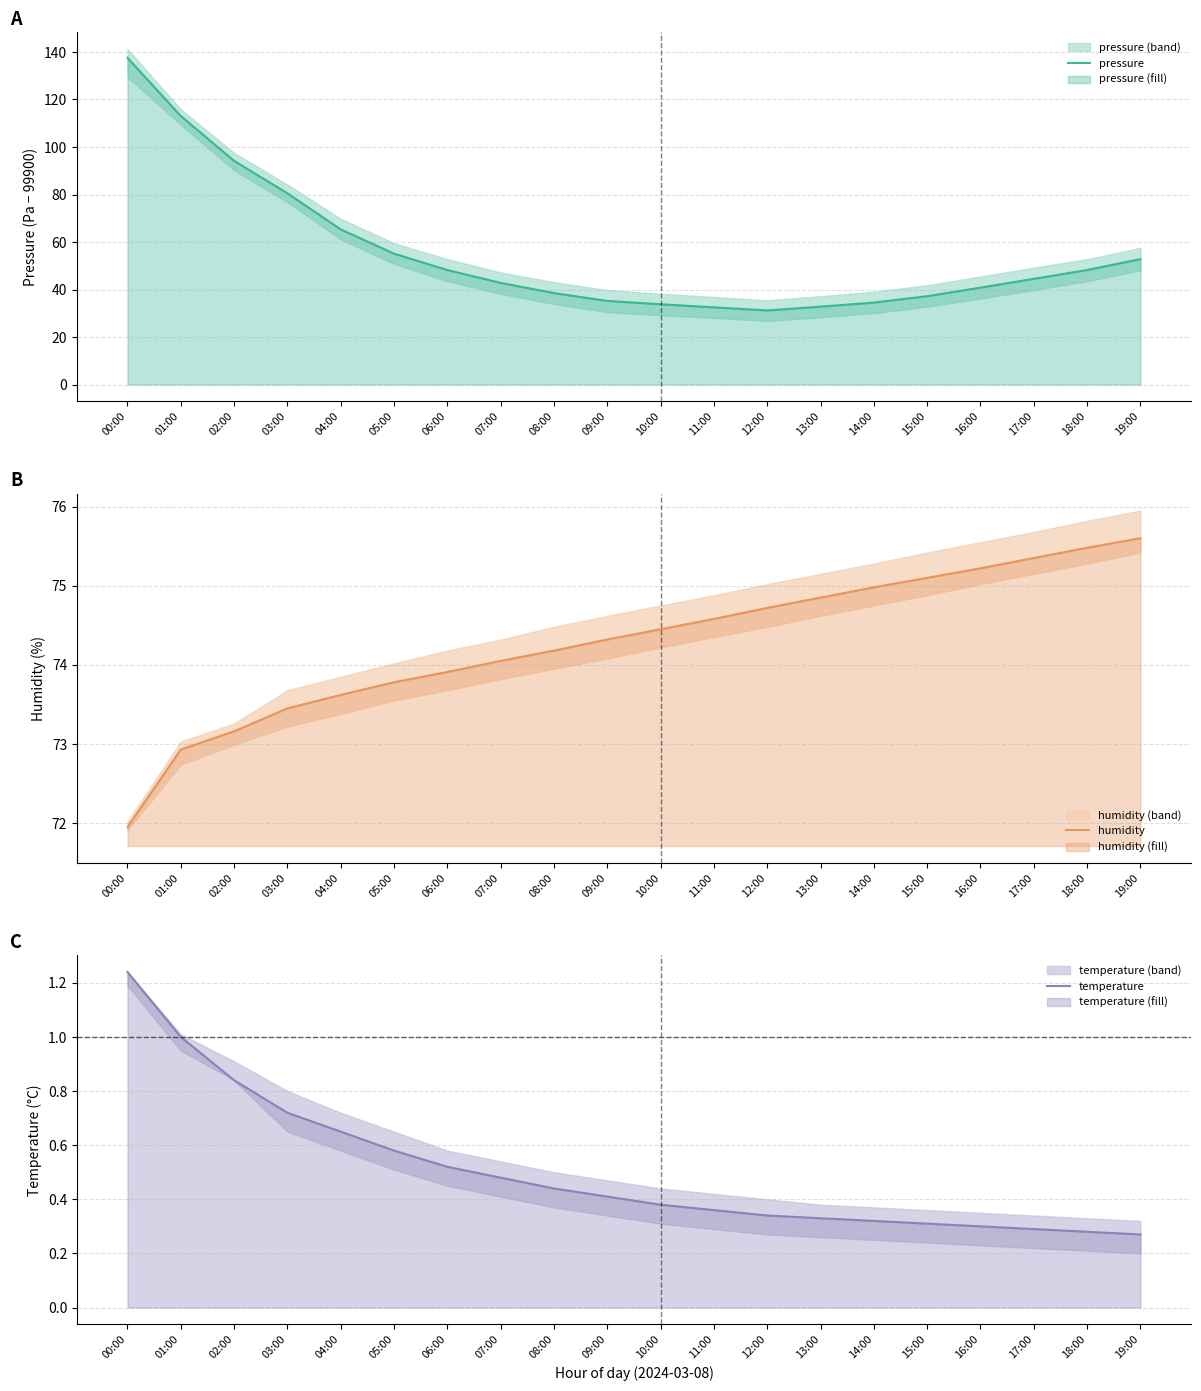

List the labels in order of pressure value, largest first.

00:00, 01:00, 02:00, 03:00, 04:00, 05:00, 19:00, 06:00, 18:00, 17:00, 07:00, 16:00, 08:00, 15:00, 09:00, 14:00, 10:00, 13:00, 11:00, 12:00